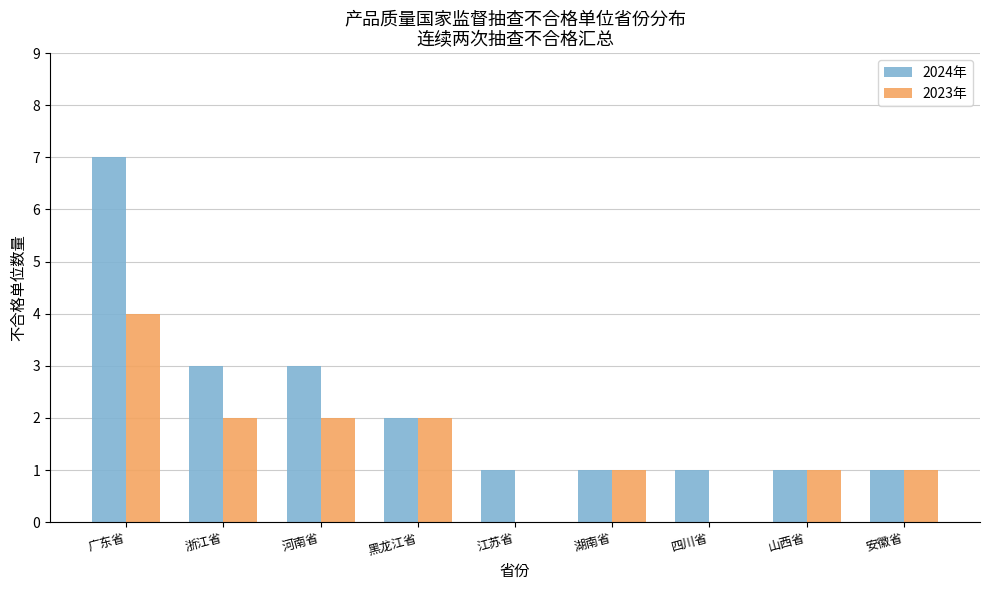

What is the spread (max minus min) of values at 河南省?

1